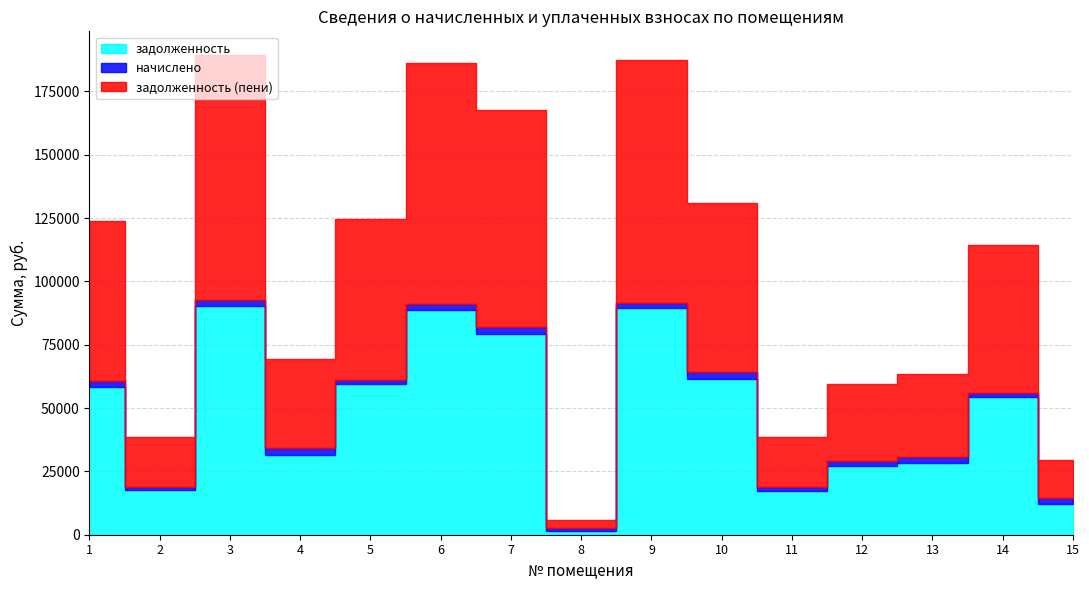

Reading left to right, transcribe all the data shown in this chart.

задолженность: 58230.2	17548.2	90322.9	31531.1	59514.2	88838.1	79189.4	1367.6	89379.4	61533.8	17456.0	26944.1	28202.7	54389.0	12150.4
начислено: 2317.1	1466.5	2217.0	2636.6	1497.3	2236.3	2640.4	1462.6	2240.1	2636.6	1458.8	2251.7	2648.1	1466.5	2209.3
задолженность (пени): 63398.1	19676.3	96730.4	35357.1	63781.9	95209.8	85668.2	2876.0	95777.7	66913.0	19572.8	30211.6	32405.6	58403.3	15048.3